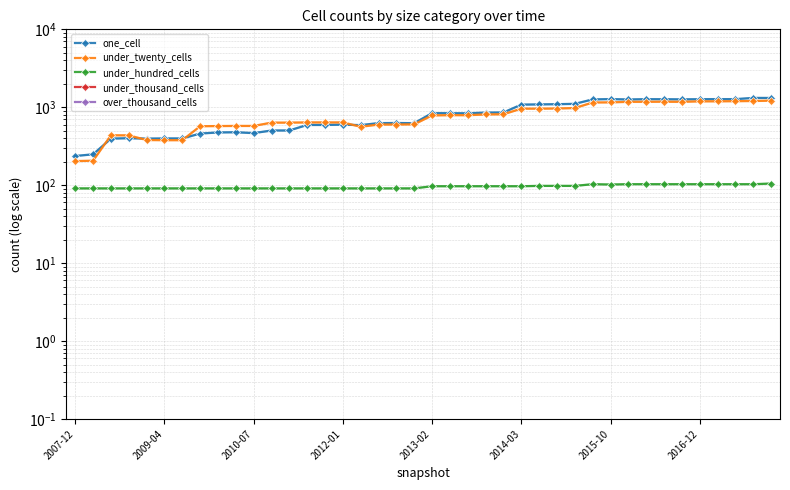

Count the number of data series in this chart.

5